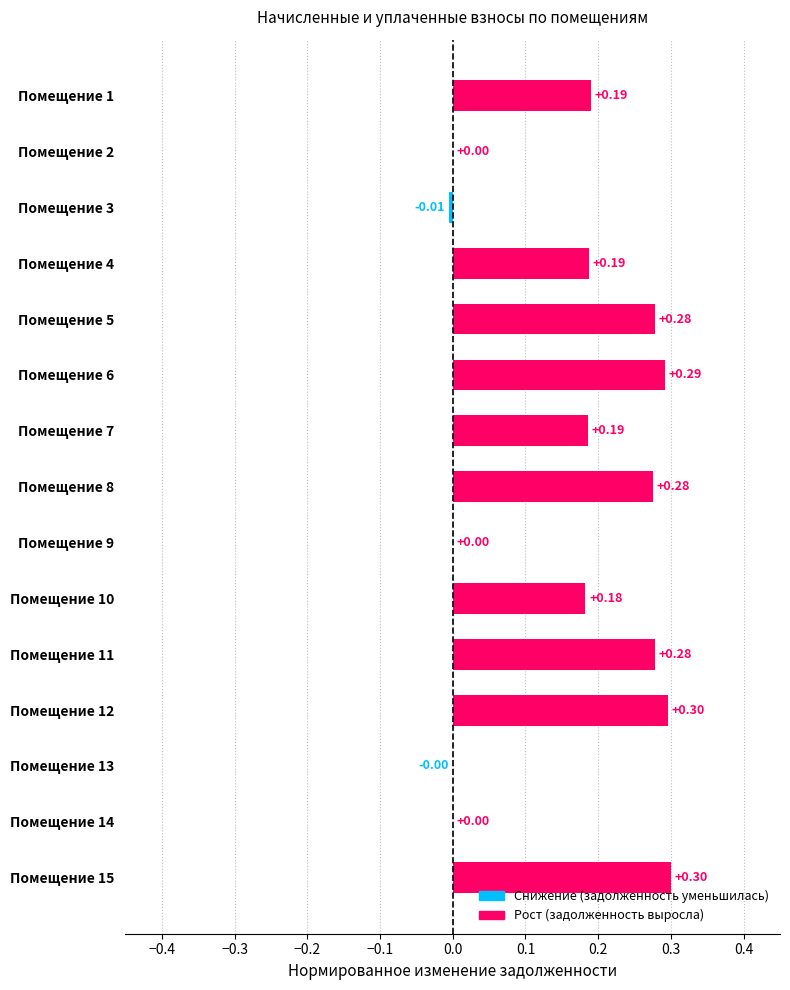

What is the change in value from Помещение 2 to Помещение 11?

+0.3